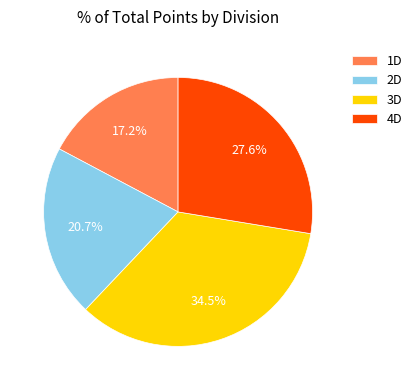

To the nearest percent, what is the difference between the 4D and 2D slice percentages?

7%